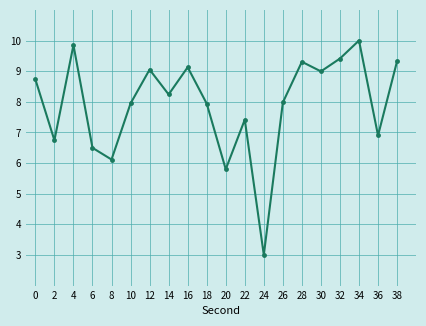

What is the value of the 12th point from the left?

7.4